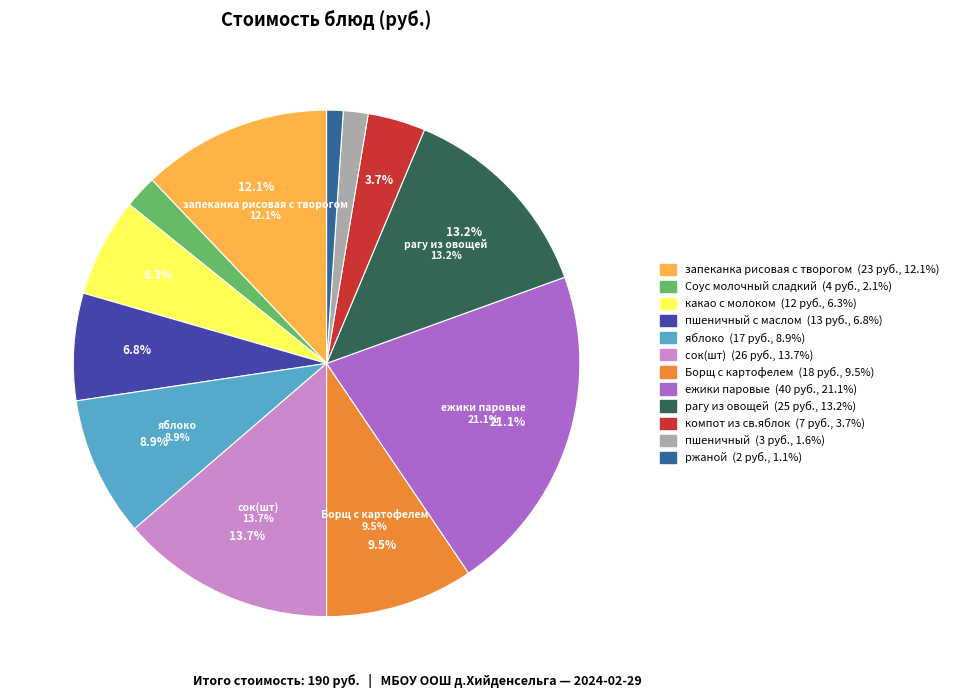

What is the change in value from Соус молочный сладкий to пшеничный?

-1